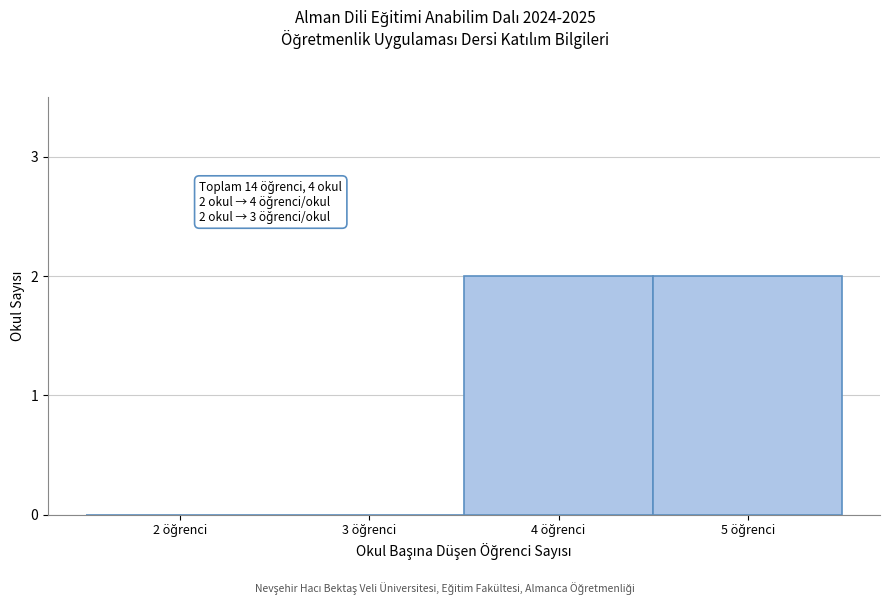

What is the sum of all values?

4